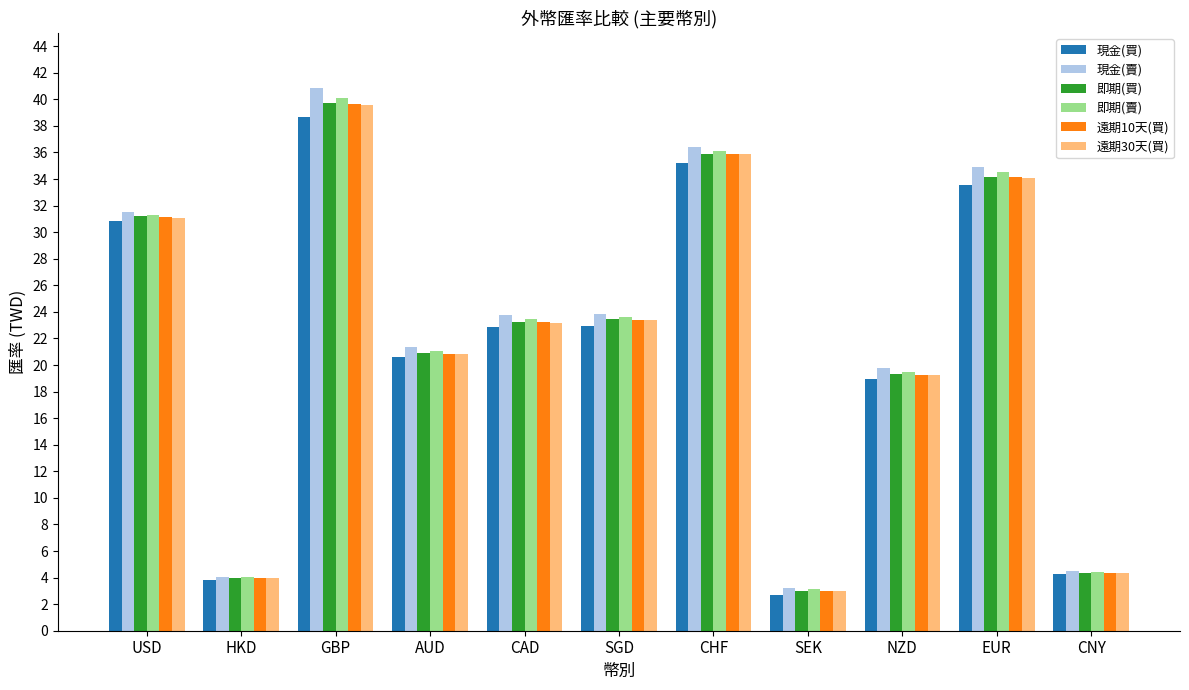

Is it true that 即期(買) equals 23.2 at CAD?

True